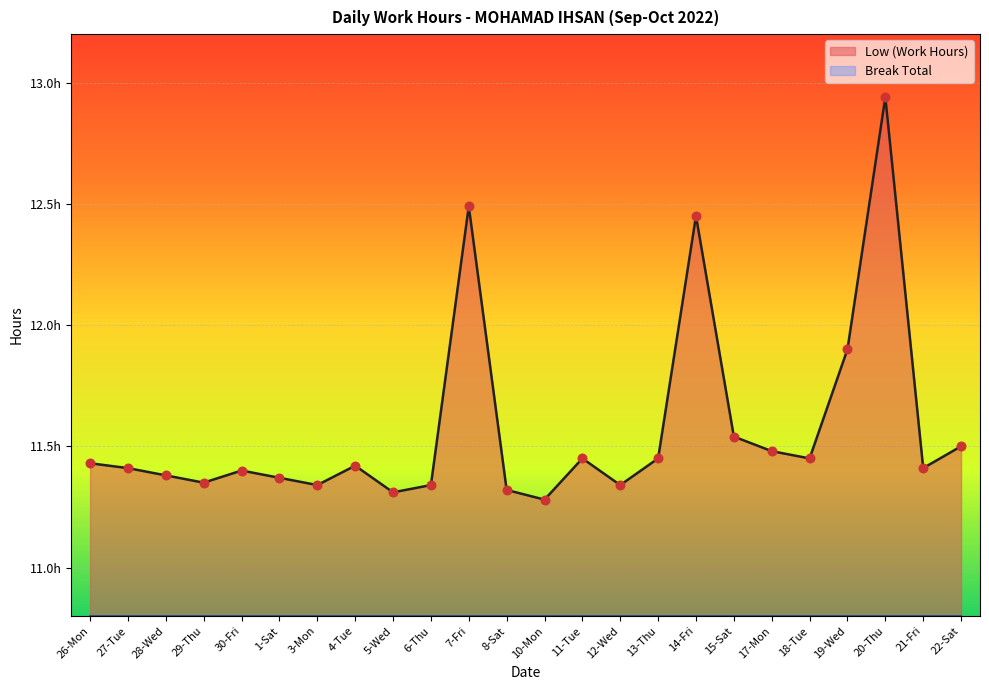

What is the change in value from 29-Thu to 4-Tue?

+0.1